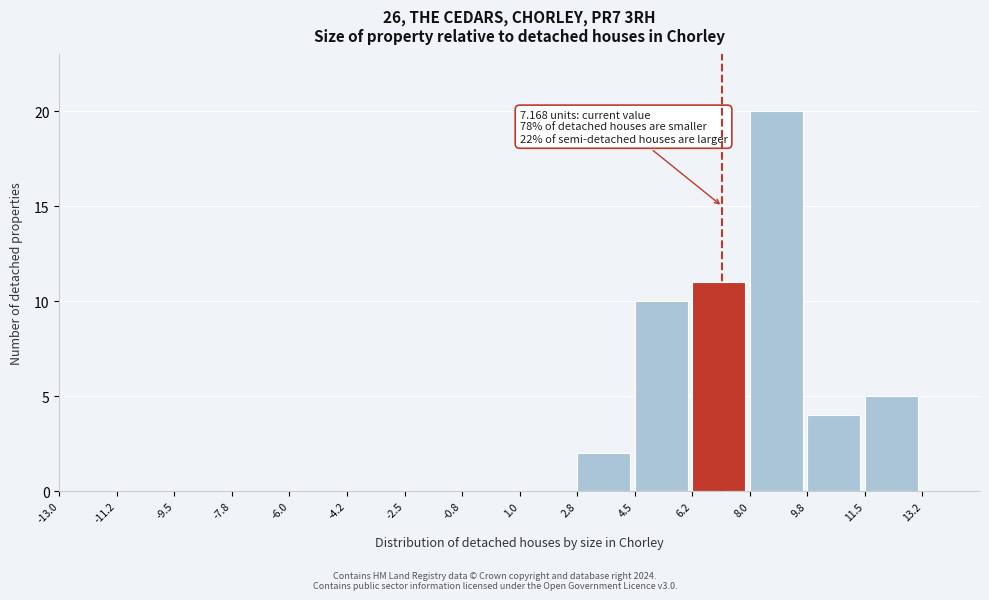

Over which range of the x-axis is the bar tallest?

8.00 to 9.75